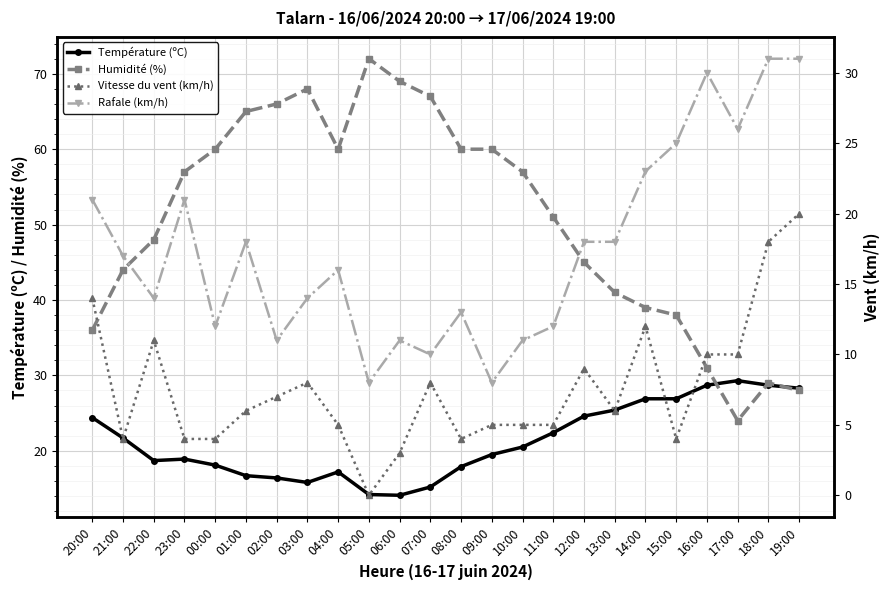

Reading left to right, what are all the values shown in this chart?

Température (ºC): 24.4	21.7	18.7	18.9	18.1	16.7	16.4	15.8	17.2	14.2	14.1	15.2	17.9	19.5	20.5	22.4	24.6	25.4	26.9	26.9	28.7	29.3	28.7	28.3
Humidité (%): 36.0	44.0	48.0	57.0	60.0	65.0	66.0	68.0	60.0	72.0	69.0	67.0	60.0	60.0	57.0	51.0	45.0	41.0	39.0	38.0	31.0	24.0	29.0	28.0
Vitesse du vent (km/h): 14.0	4.0	11.0	4.0	4.0	6.0	7.0	8.0	5.0	0.0	3.0	8.0	4.0	5.0	5.0	5.0	9.0	6.0	12.0	4.0	10.0	10.0	18.0	20.0
Rafale (km/h): 21.0	17.0	14.0	21.0	12.0	18.0	11.0	14.0	16.0	8.0	11.0	10.0	13.0	8.0	11.0	12.0	18.0	18.0	23.0	25.0	30.0	26.0	31.0	31.0